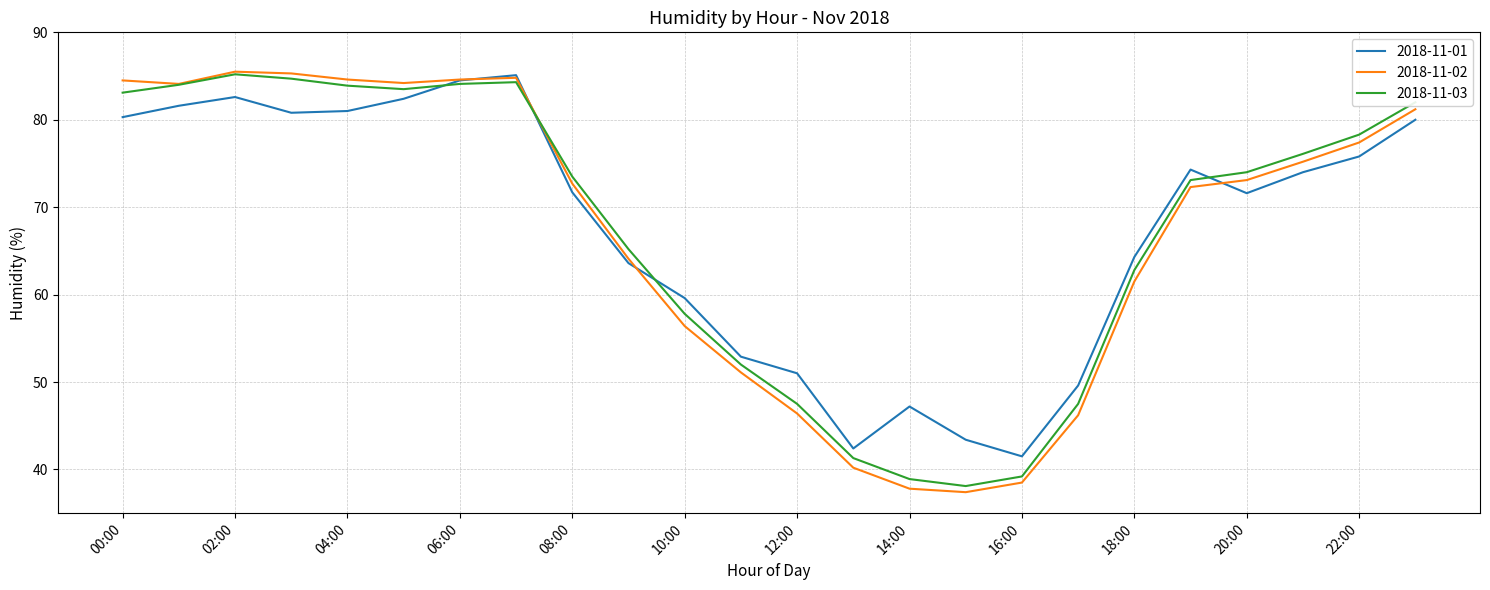

What is the greatest value displayed?

85.5